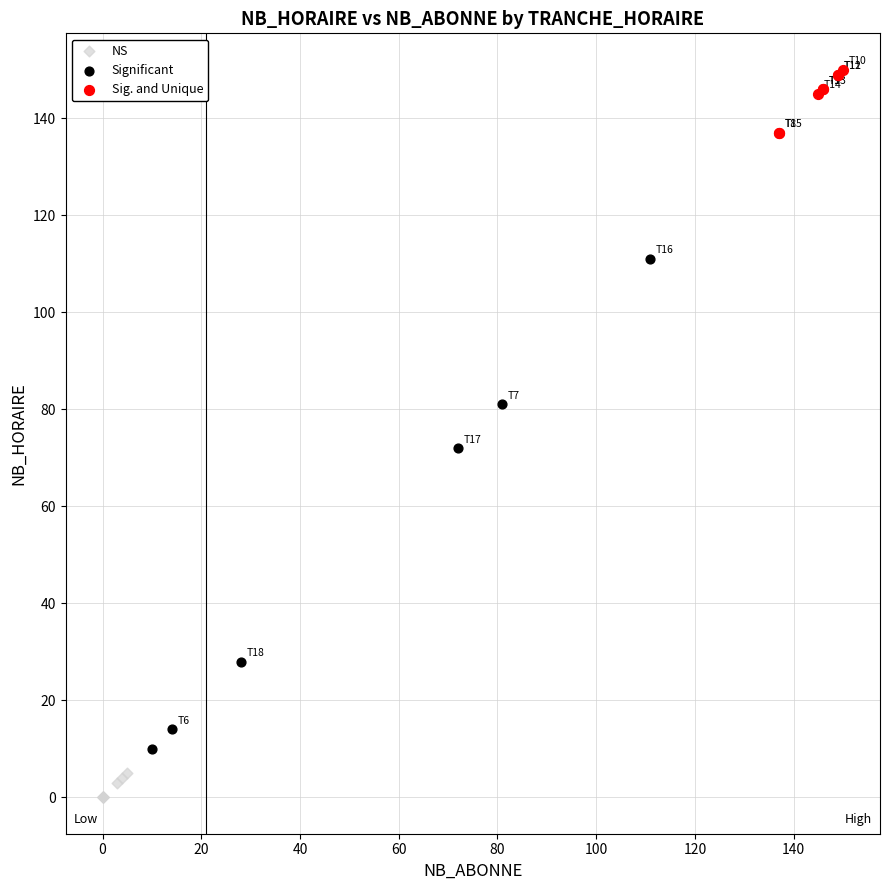

Which series reaches the minimum Y coordinate?

NS